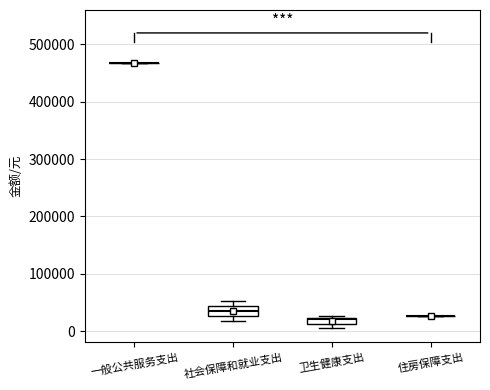

Where is the lower edge of the box for 社会保障和就业支出 on the y-axis? The values are not printed on the chart, so give them approximately, as read against the axis.

30000